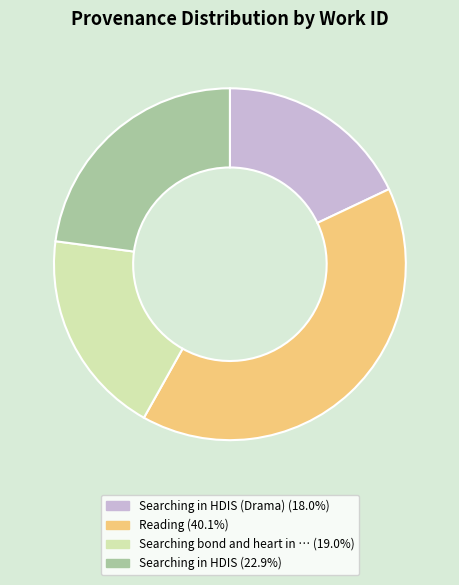

Is there any slice that represents more than half of the pie?

No